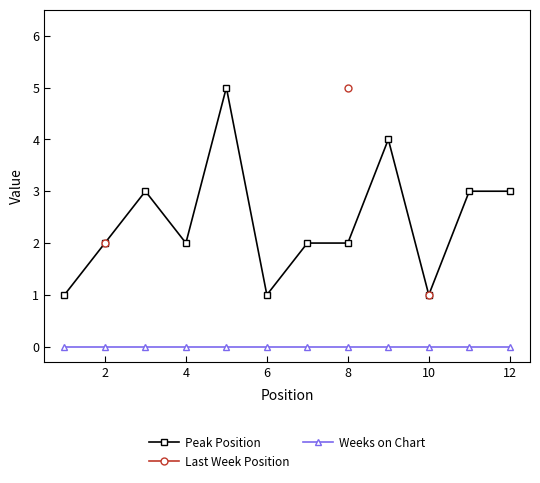

What is the highest value of the Peak Position series?

5